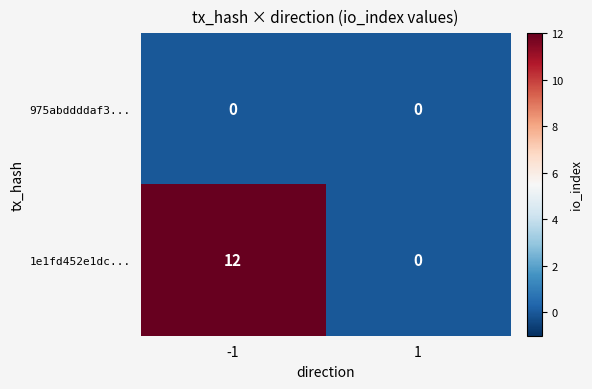

What is the total value across all series at -1?

12